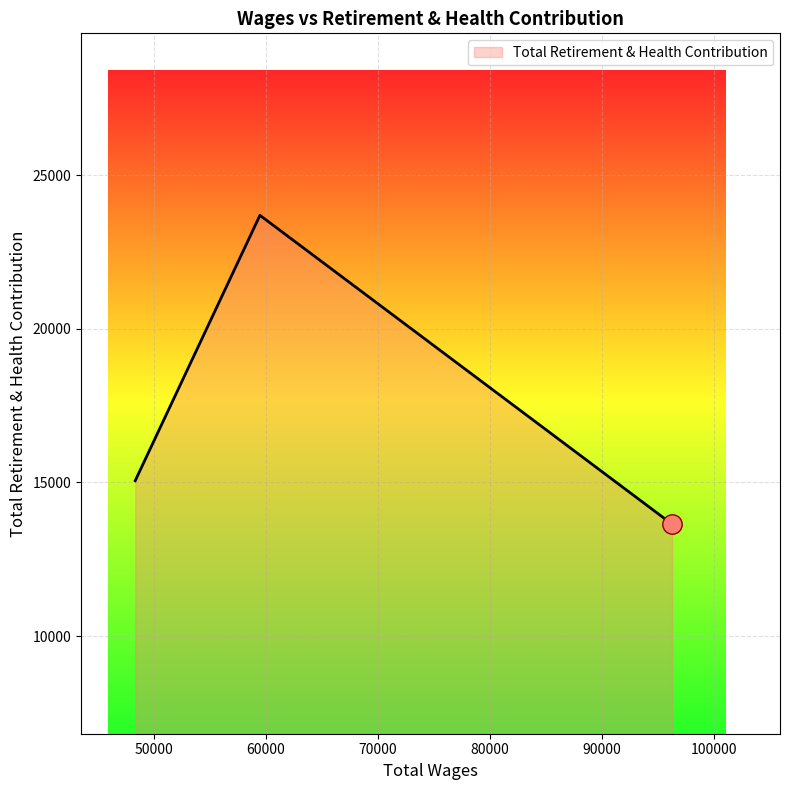

How many lines are shown in the chart?

1